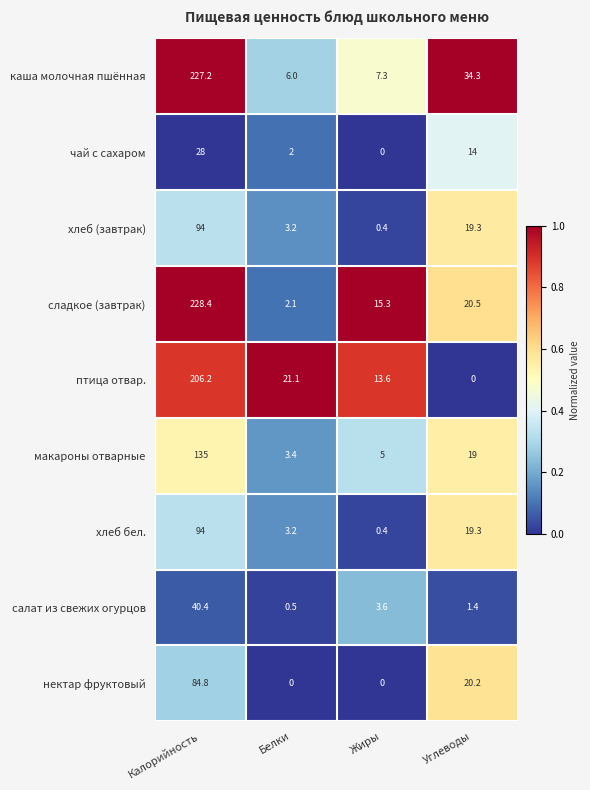

What is the difference between the птица отвар. values at Углеводы and Жиры?

13.6